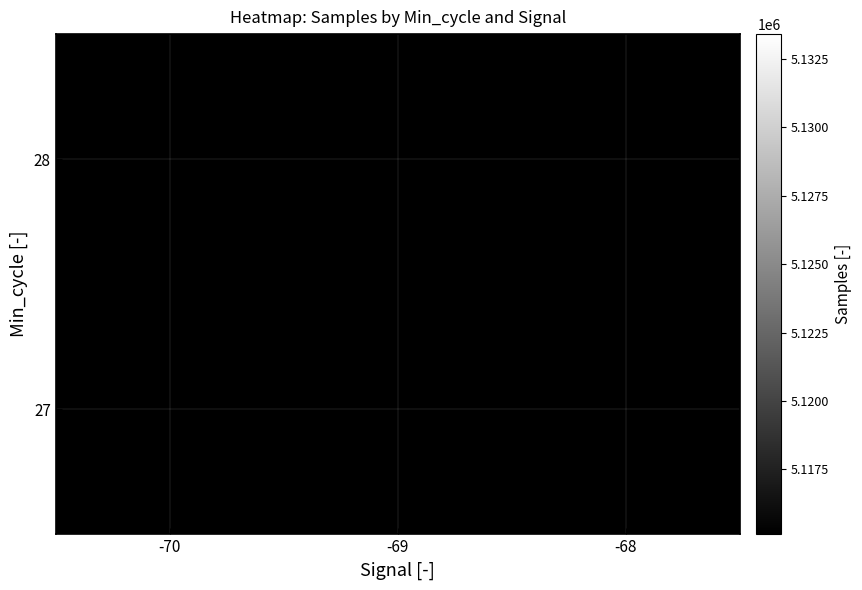

Between -70 and -68, which is larger?

-68